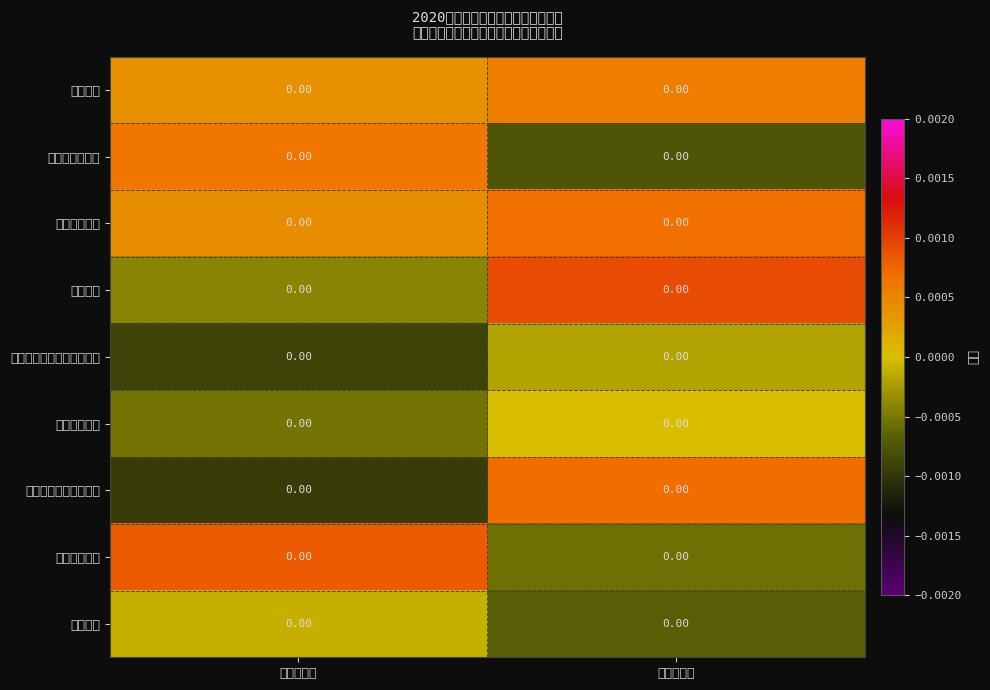

At which category does the chart reach its minimum across all series?

收入预算数